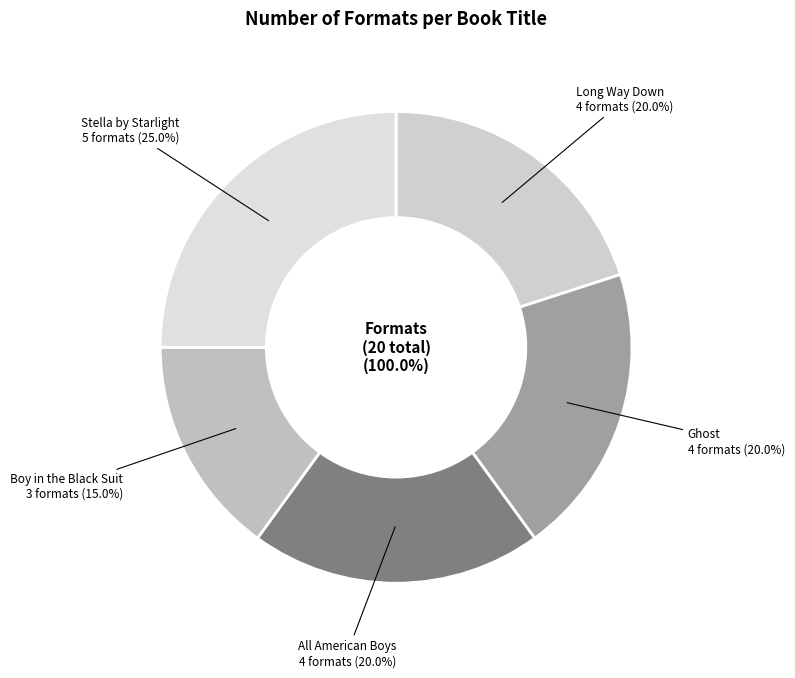

How many slices are in this pie chart?

5